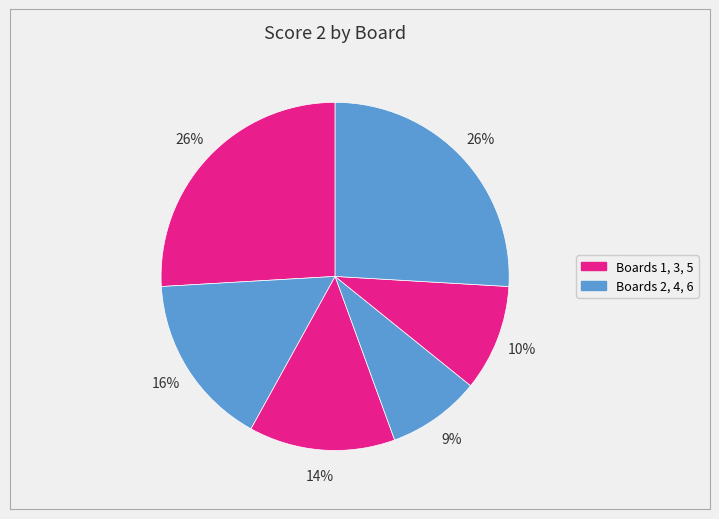

Rank the categories by value from highest to lowest.

Board 1, Board 6, Board 2, Board 3, Board 5, Board 4